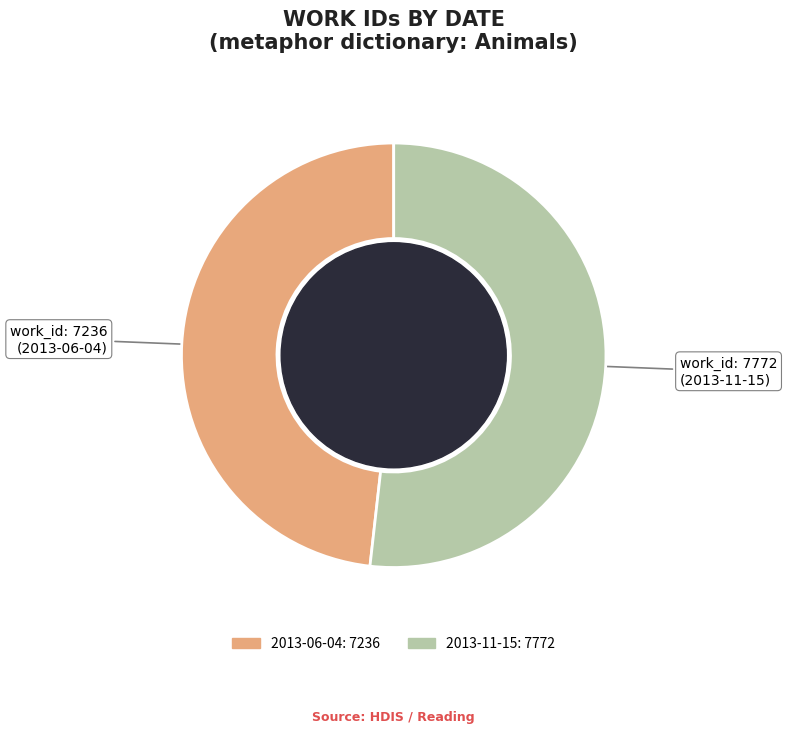

True or false: 2013-11-15 accounts for 52% of the total.

True